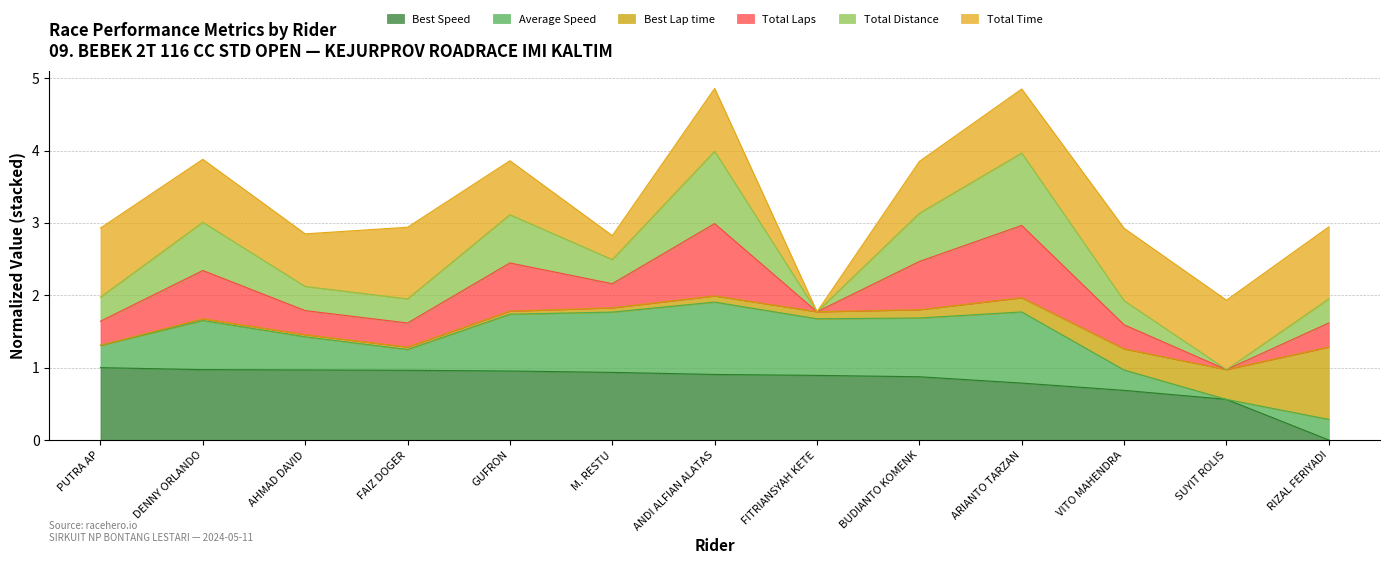

What is the label of the 11th point from the left?

VITO MAHENDRA